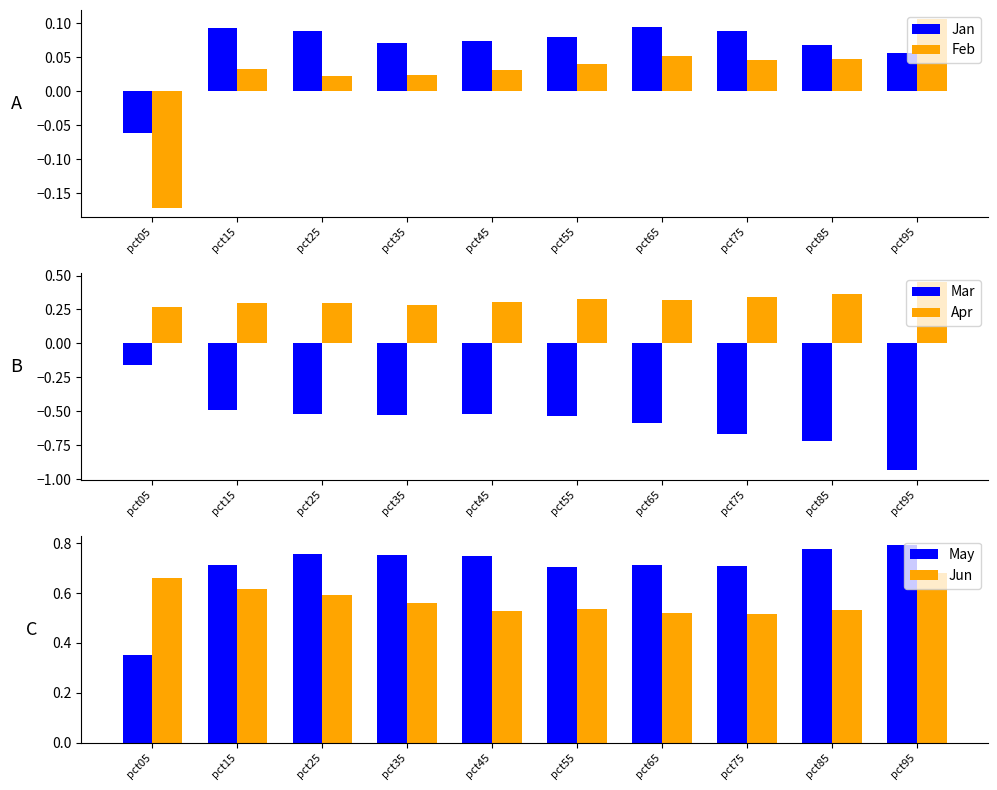

Is it true that Jun equals 0.2 at pct35?

False